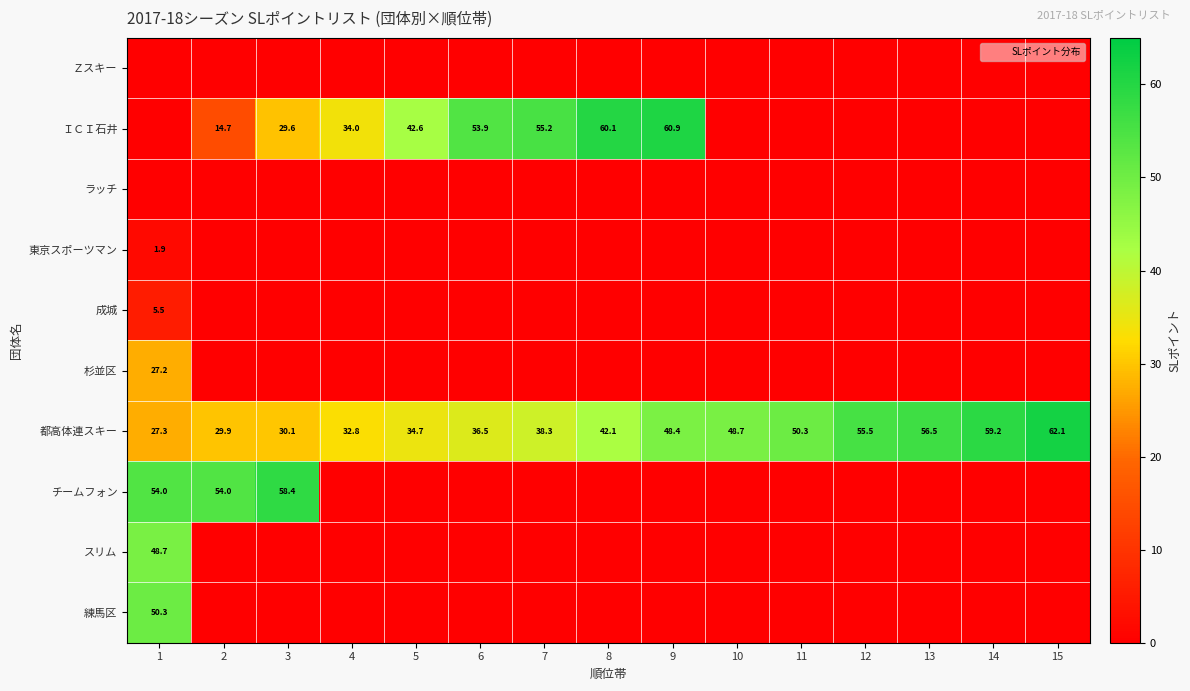

Is the value of 成城 at 3 greater than the value of Ｚスキー at 1?

No